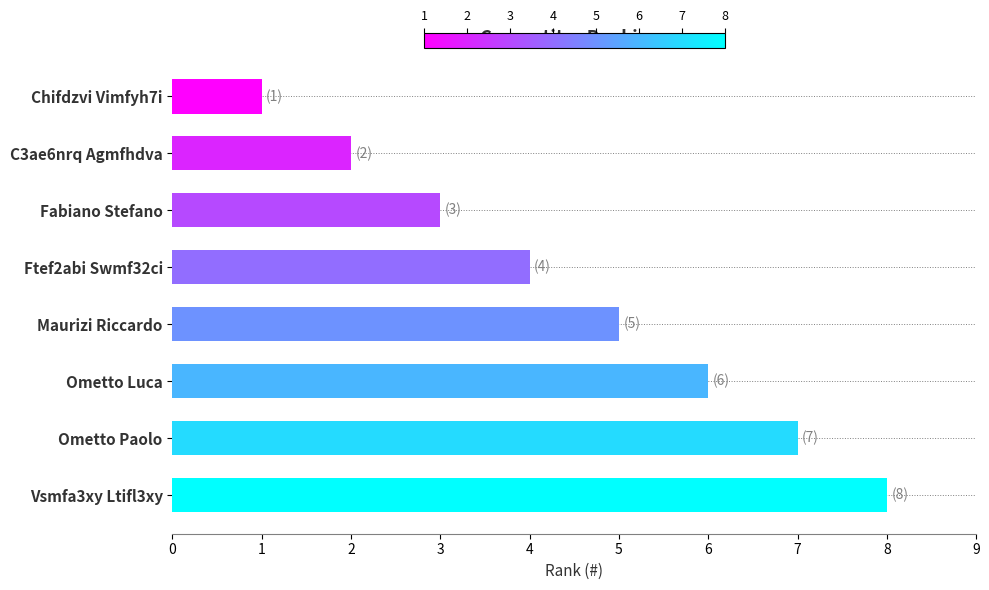

Is it true that the value at Ometto Paolo is 3?

False